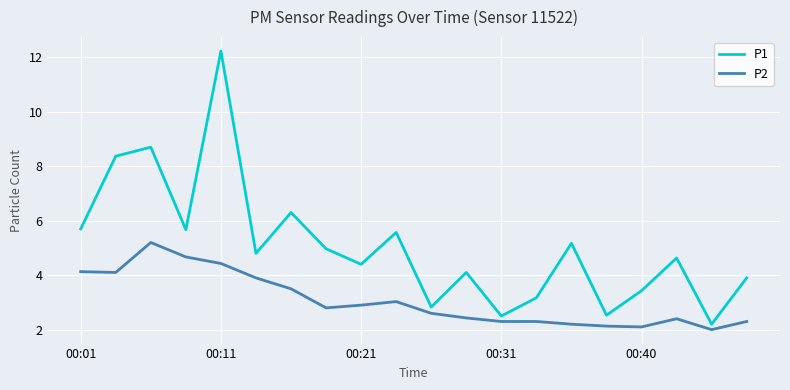

True or false: P1 and P2 cross at least once.

False